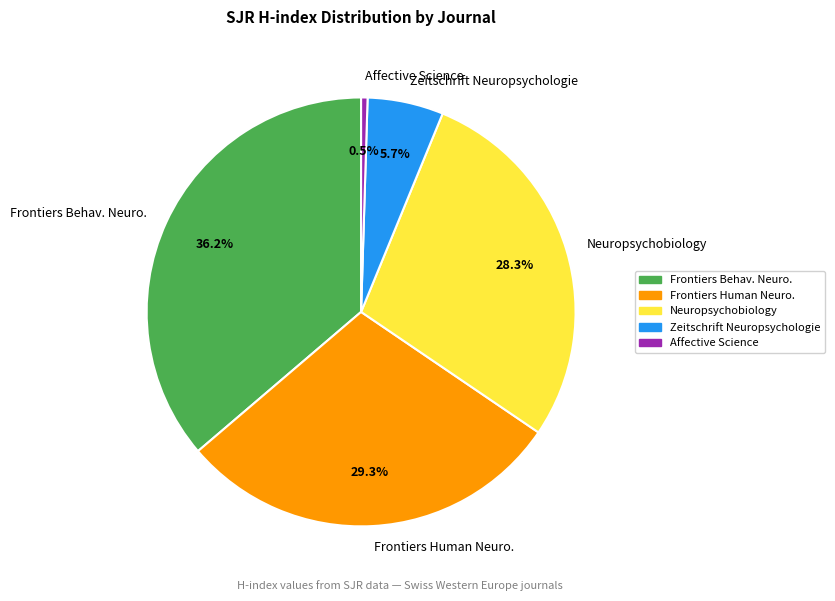

Which slice is the largest?

Frontiers Behav. Neuro.